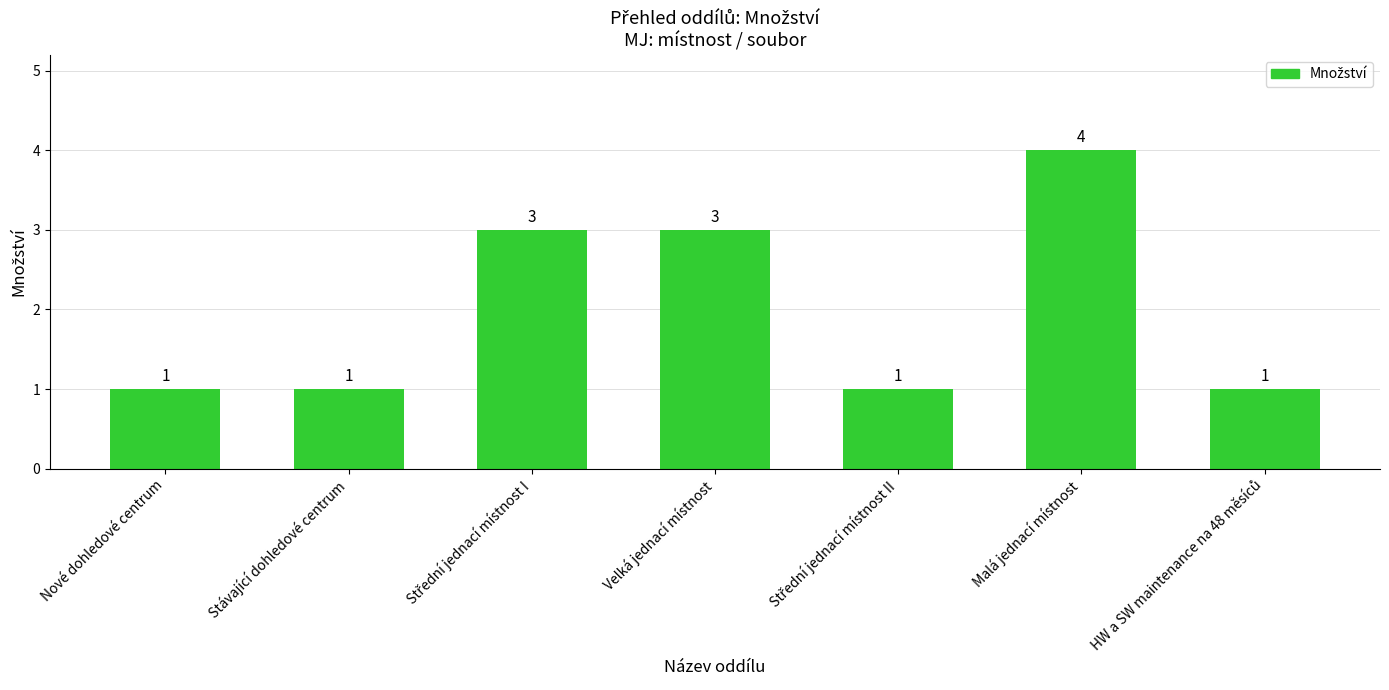

What is the greatest value displayed?

4